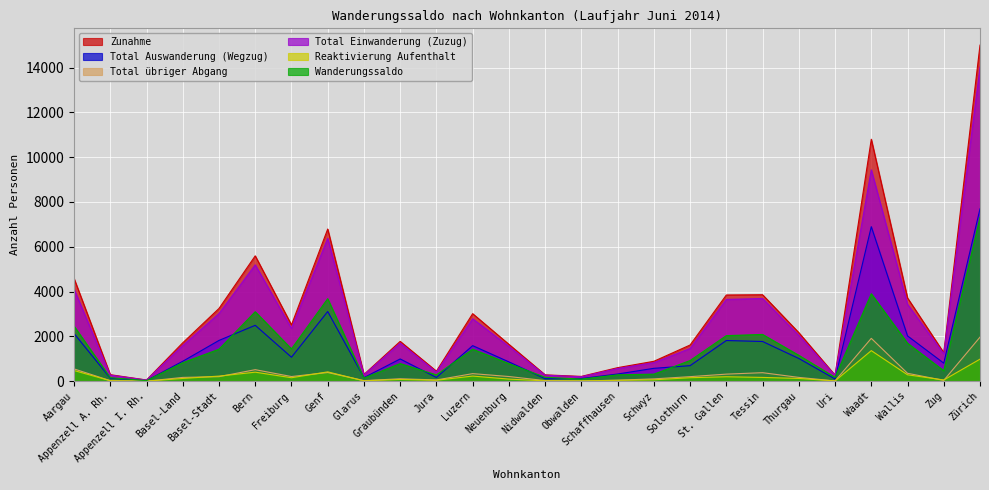

True or false: Total Auswanderung (Wegzug) and Zunahme intersect in this chart.

False